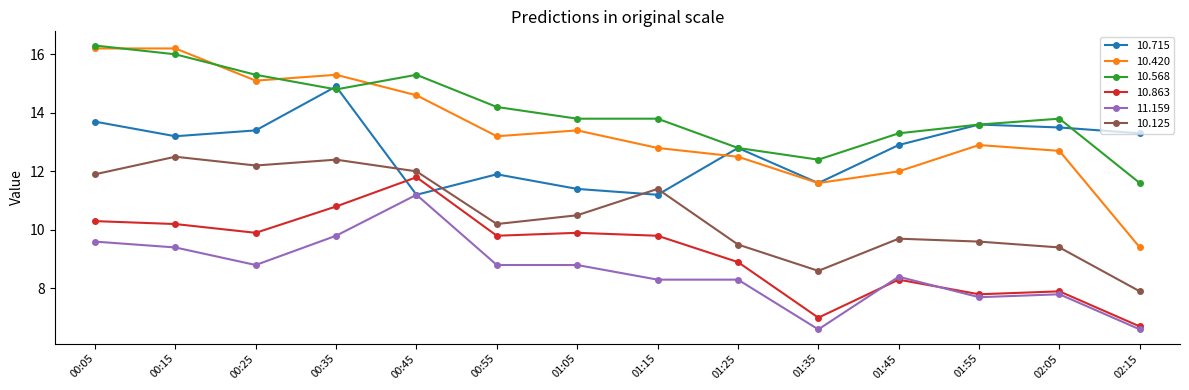

True or false: 10.715 has a value of 6.1 at 02:05.

False